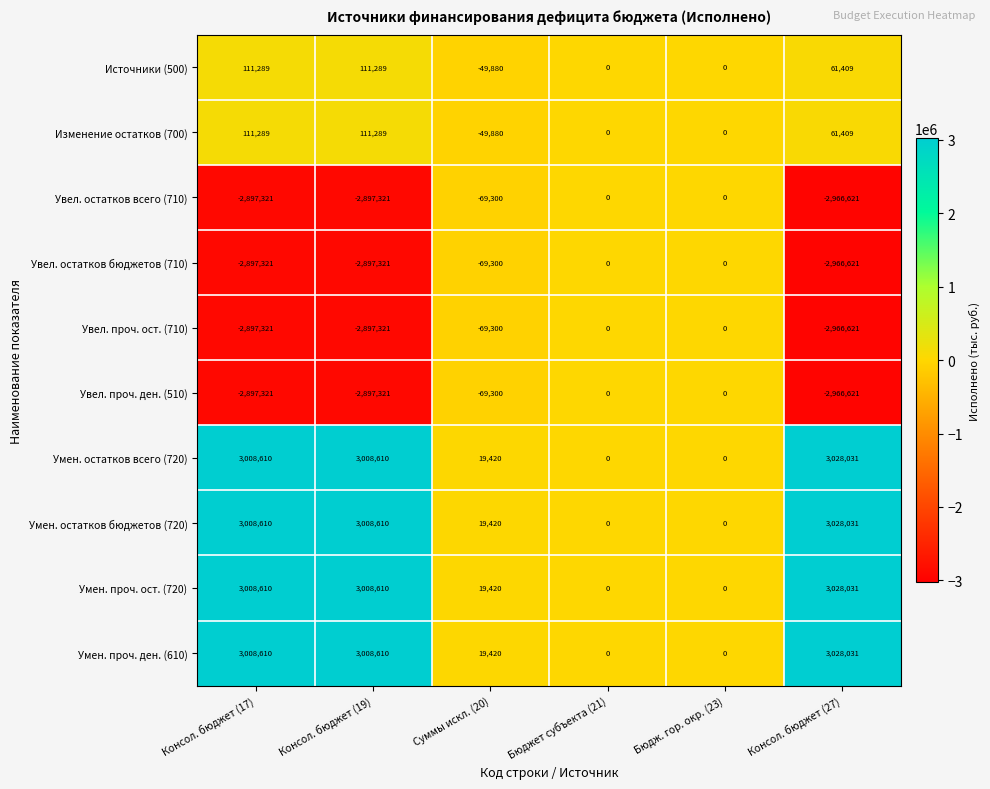

How many categories are shown in the chart?

6